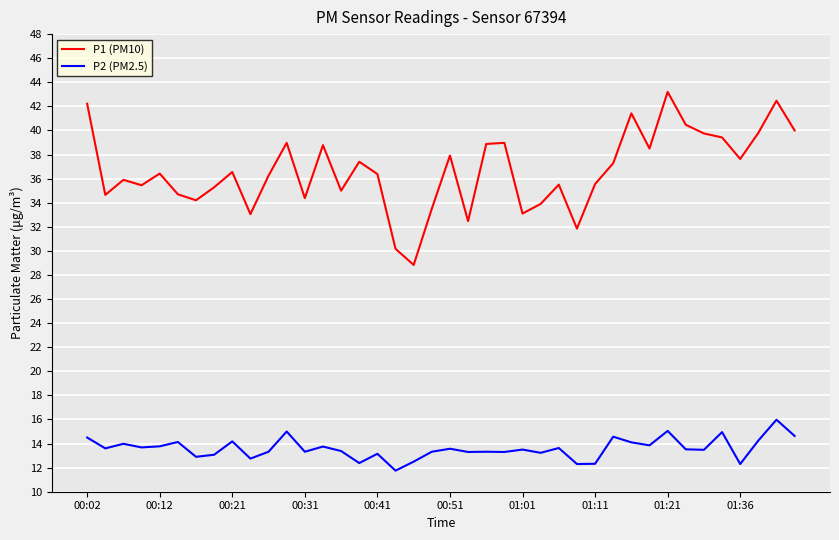

Rank the series by their maximum value, from lowest to highest.

P2 (PM2.5), P1 (PM10)